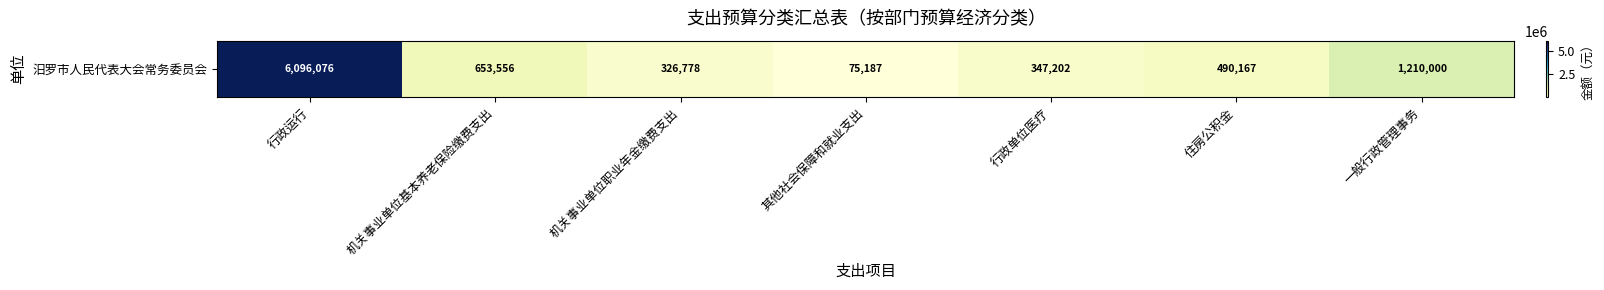

Between 其他社会保障和就业支出 and 一般行政管理事务, which is larger?

一般行政管理事务